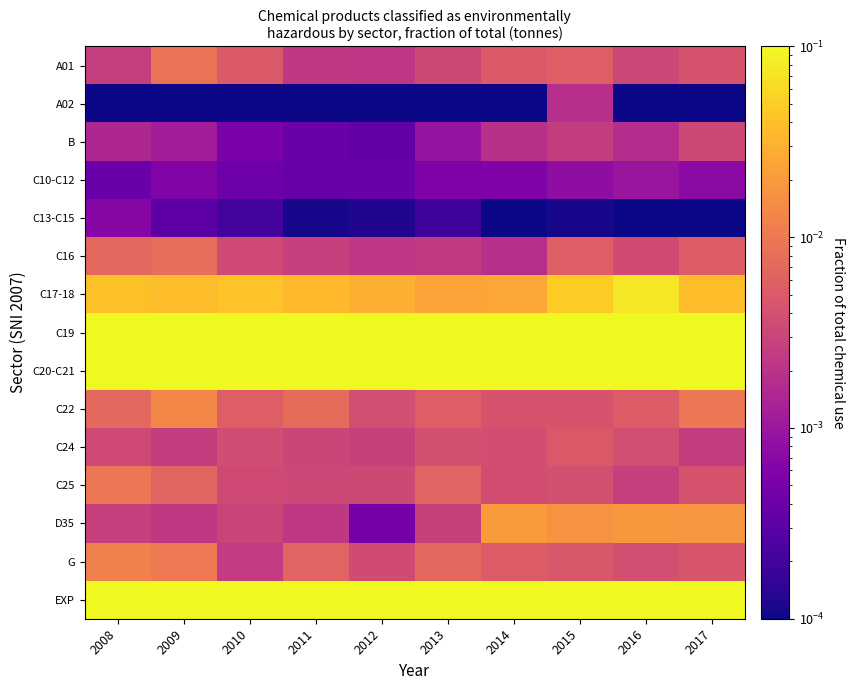

Rank the series at 2008 from lowest to highest value.

A02, C10-C12, C13-C15, B, A01, D35, C24, C16, C22, C25, G, C17-18, C19, EXP, C20-C21